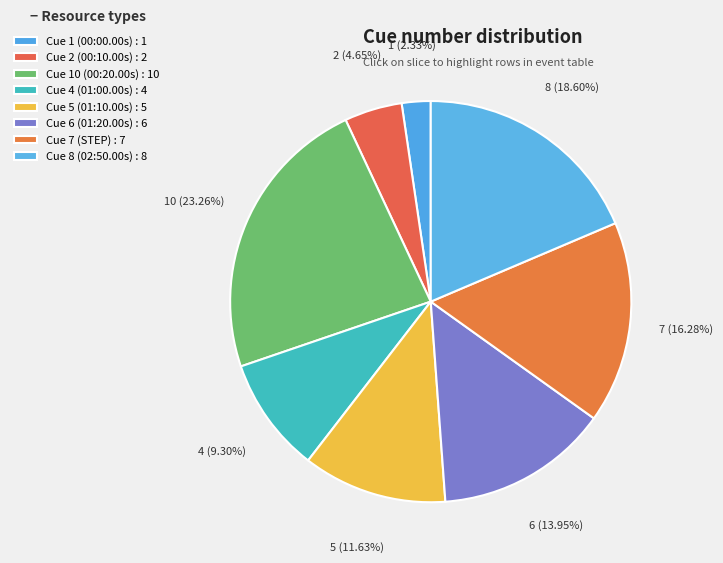

What is the total percentage of Cue 5 (01:10.00s) and Cue 2 (00:10.00s)?

16.3%